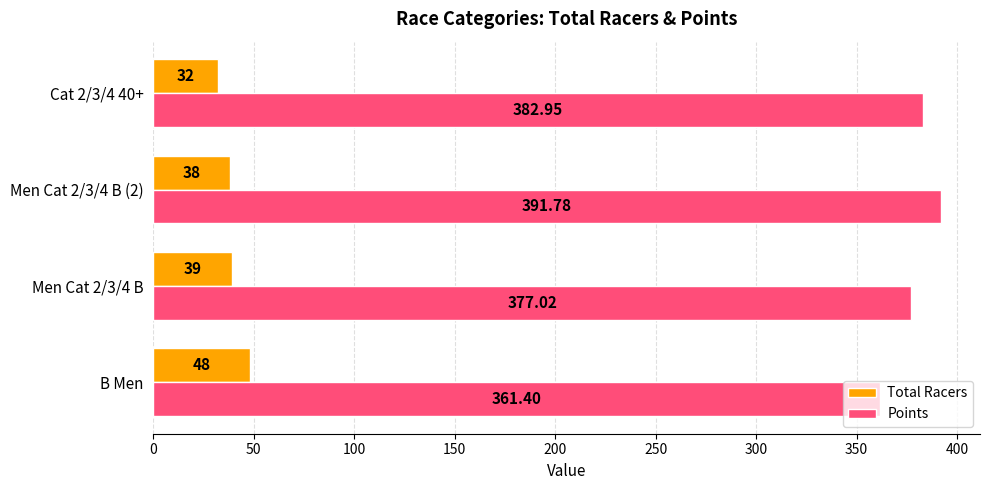

At Men Cat 2/3/4 B (2), list the series in order from largest to smallest.

Points, Total Racers